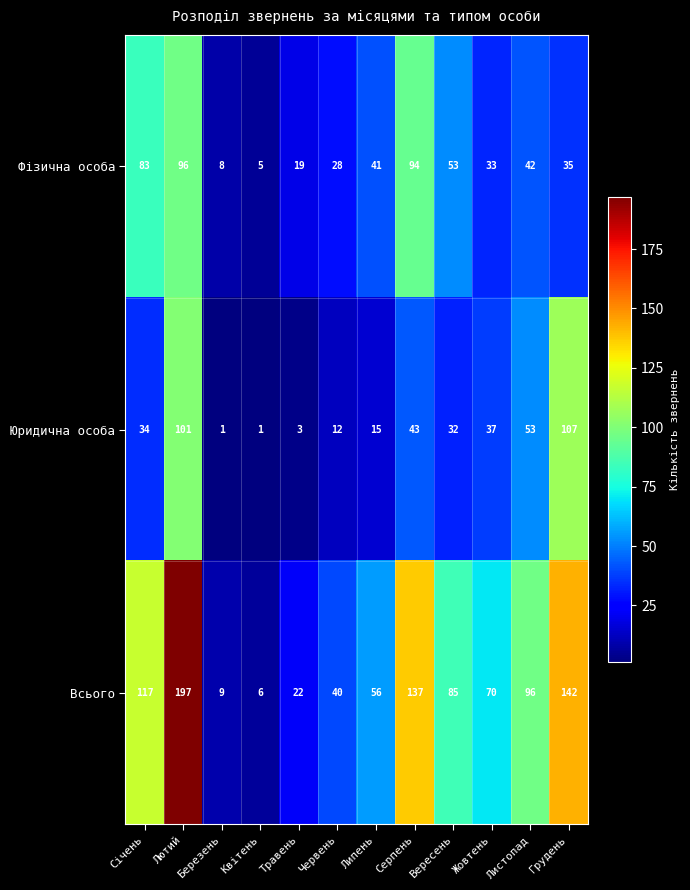

What is the difference between the highest and lowest values at Травень?

19